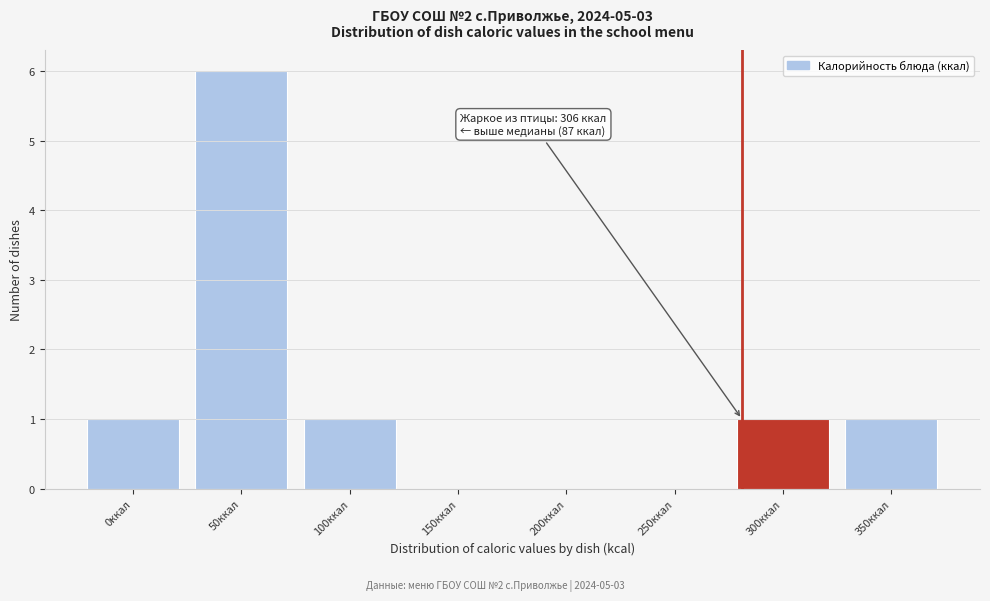

Reading right to left, extract all data points from this chart.

350ккал=1	300ккал=1	250ккал=0	200ккал=0	150ккал=0	100ккал=1	50ккал=6	0ккал=1